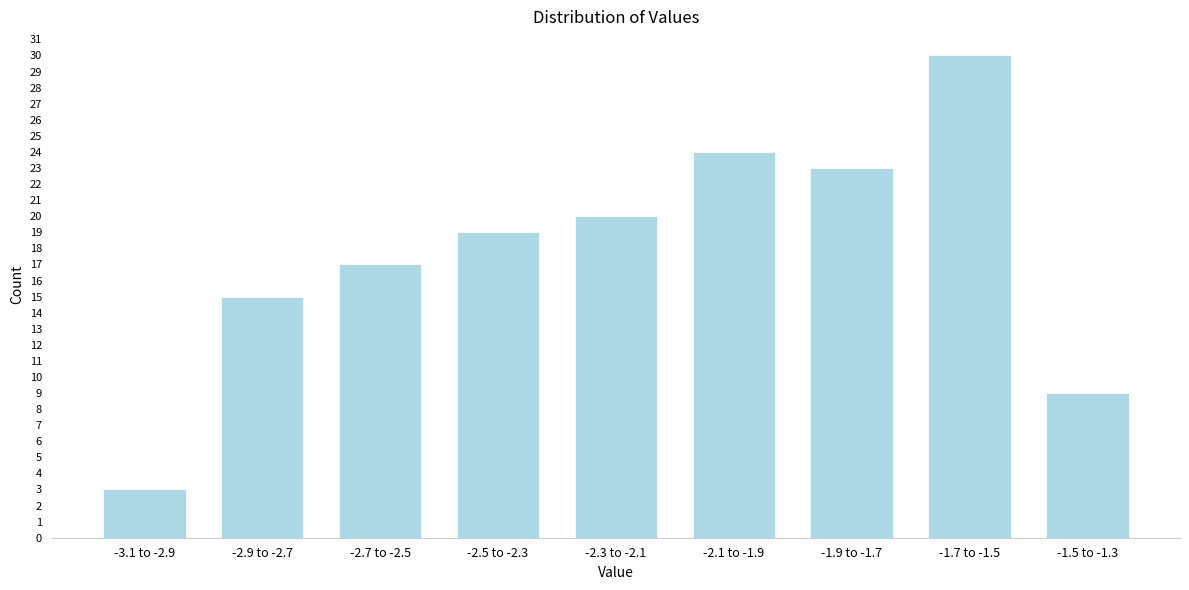

Reading right to left, extract all data points from this chart.

-1.5 to -1.3=9	-1.7 to -1.5=30	-1.9 to -1.7=23	-2.1 to -1.9=24	-2.3 to -2.1=20	-2.5 to -2.3=19	-2.7 to -2.5=17	-2.9 to -2.7=15	-3.1 to -2.9=3